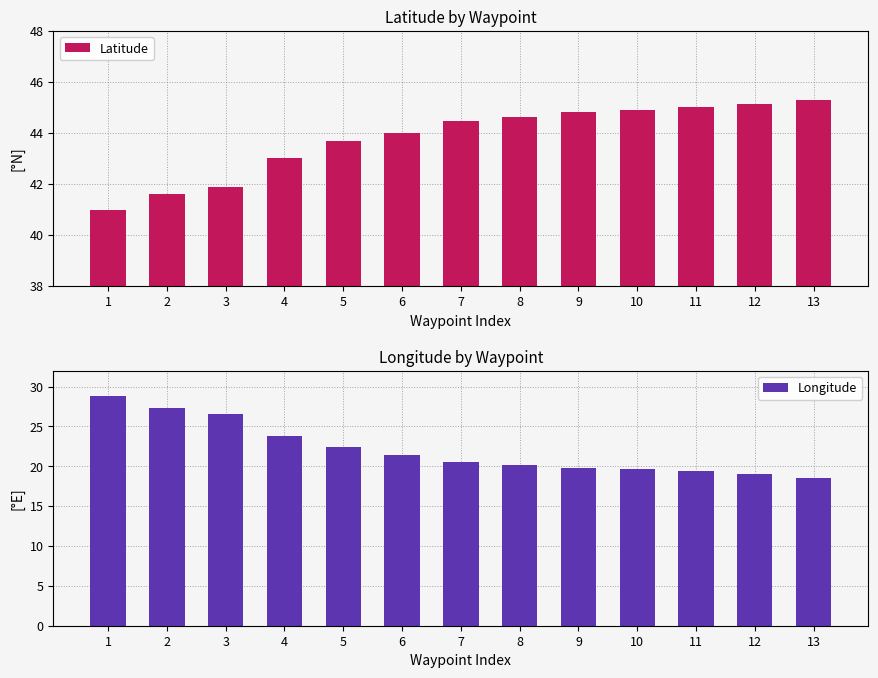

Which has a higher value, 6 or 7?

7